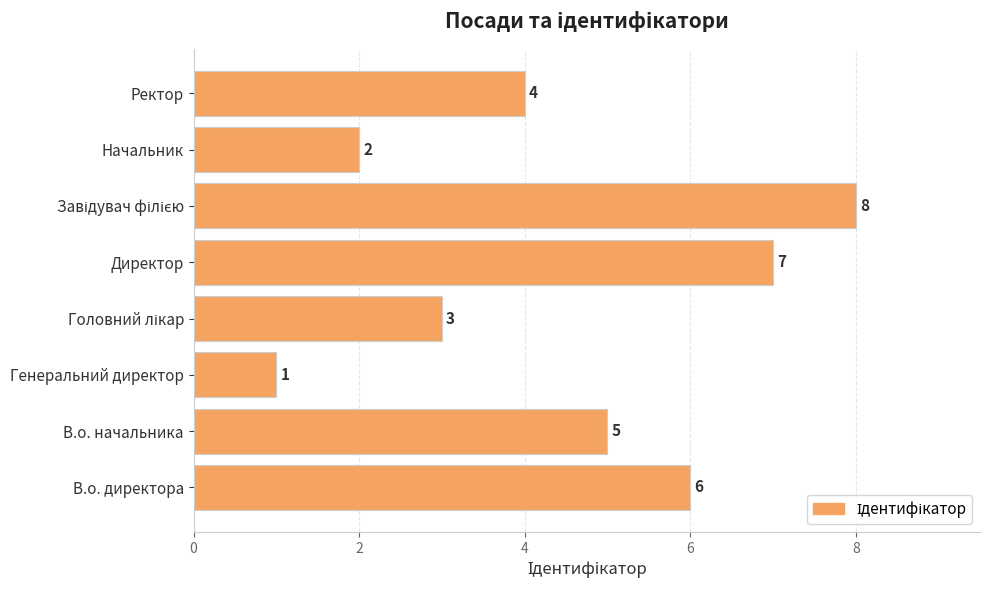

What is the difference between the maximum and second lowest values?

6